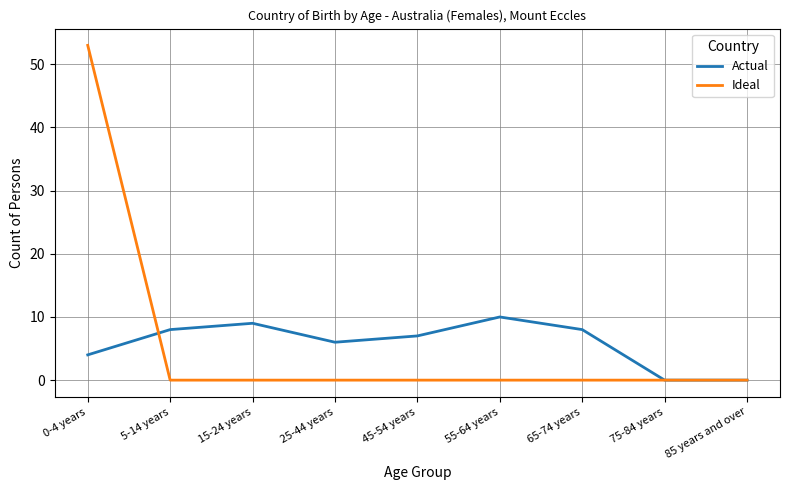

What is the total value across all series at 0-4 years?

57